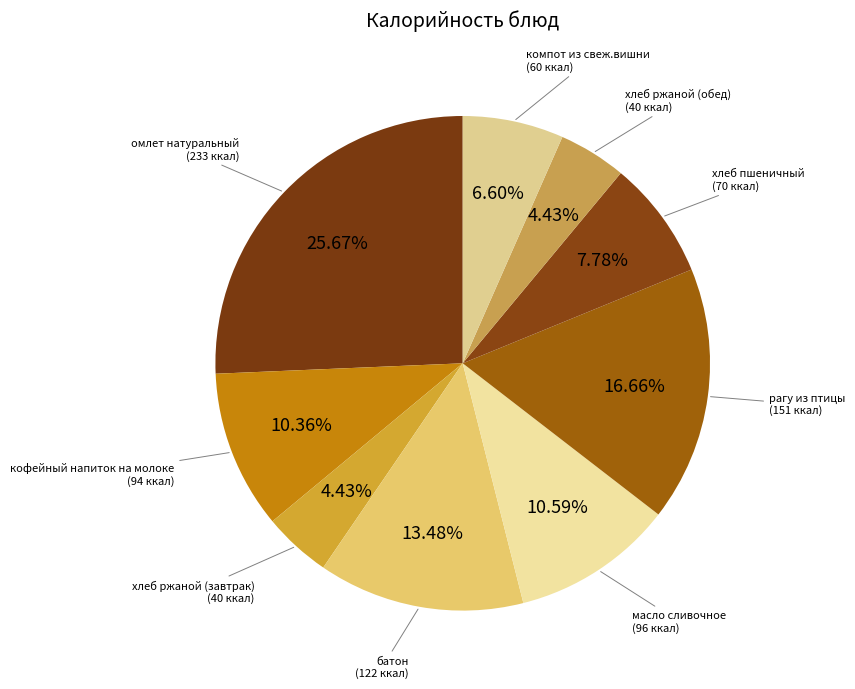

Is there any slice that represents more than half of the pie?

No